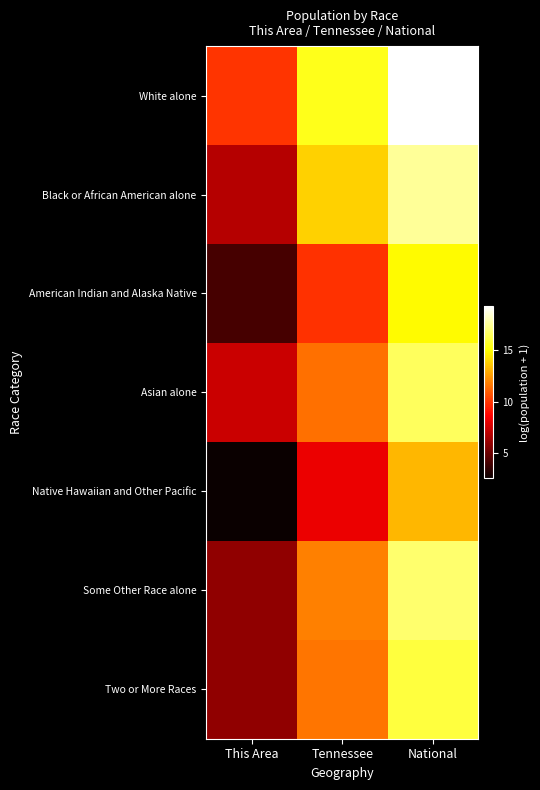

What is the total value across all series at Tennessee?

82.3